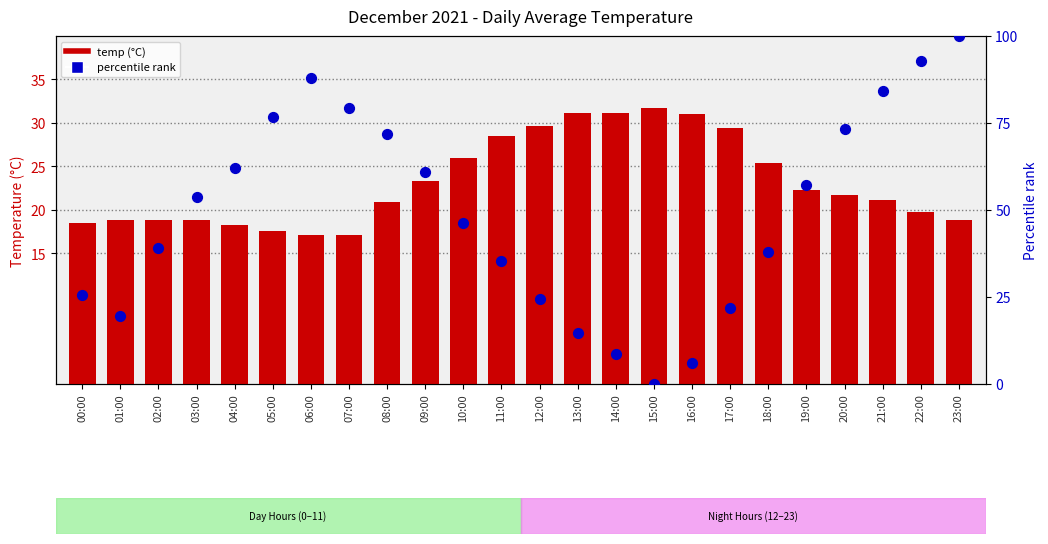

What are all the series names shown in the legend?

temp, percentile rank